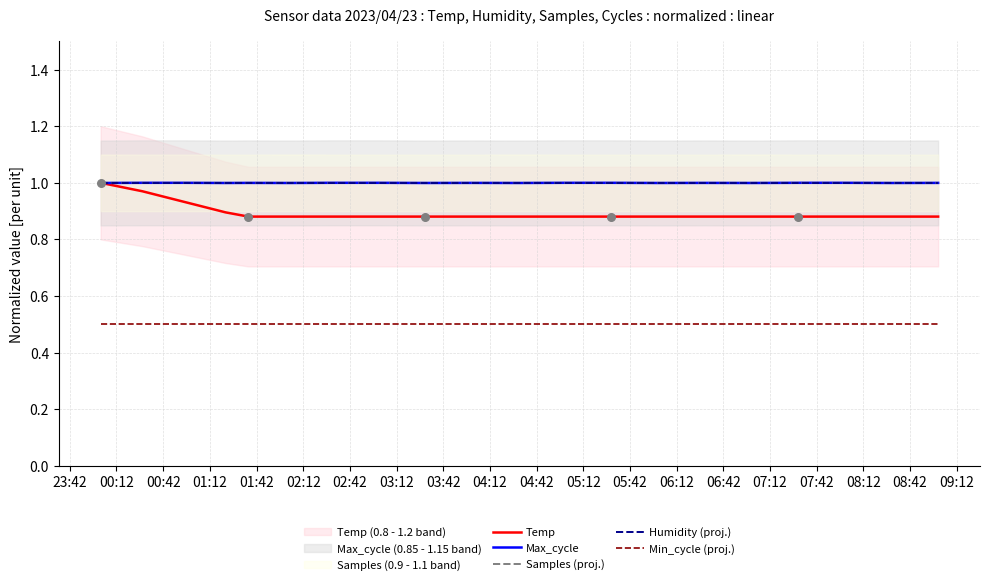

Which series reaches the minimum Y coordinate?

Min_cycle (proj.)